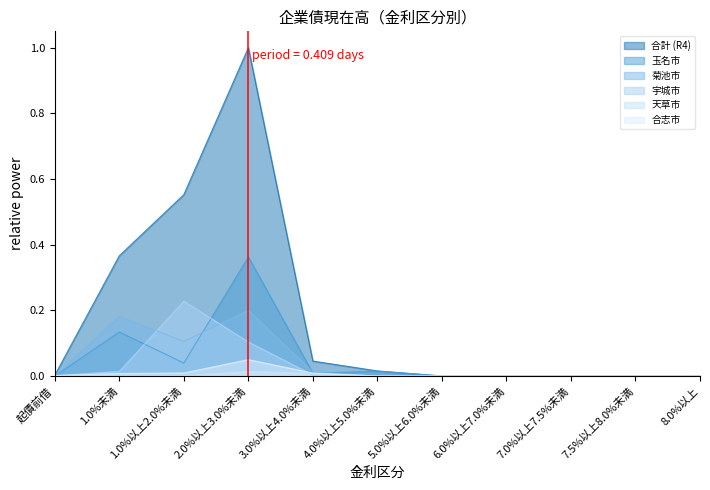

How many data points in 合志市 are above 0?

5